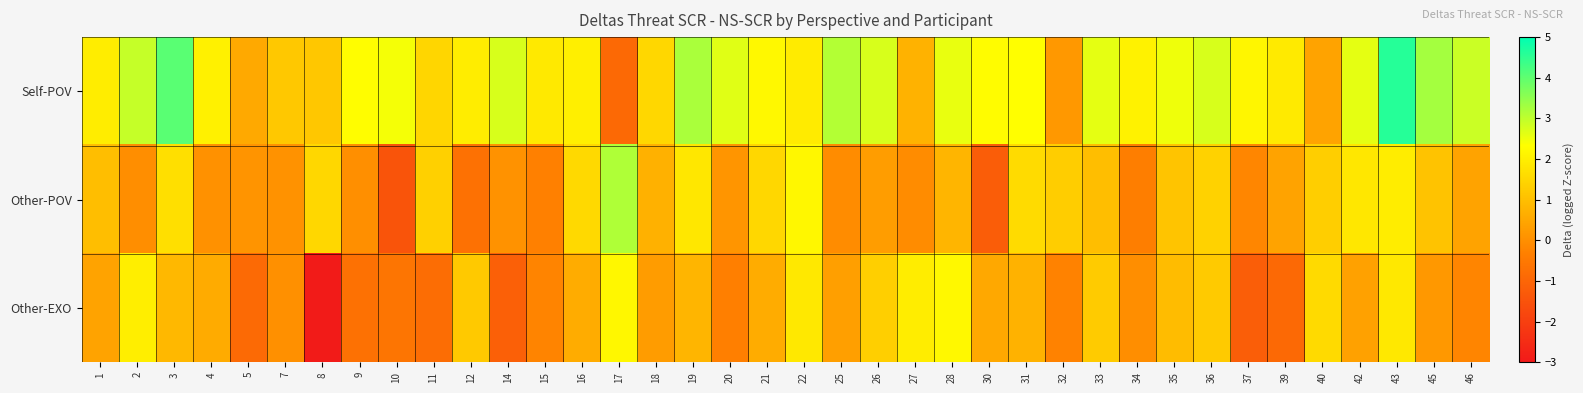

Which has a higher value, 11 or 31?

31